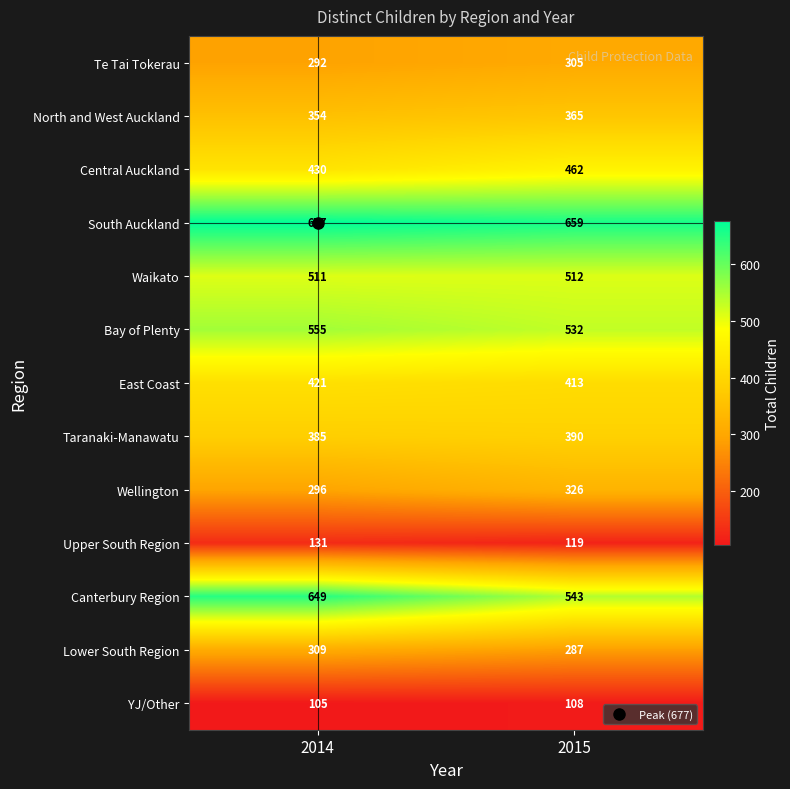

Is the value of North and West Auckland at 2015 greater than the value of Canterbury Region at 2015?

No